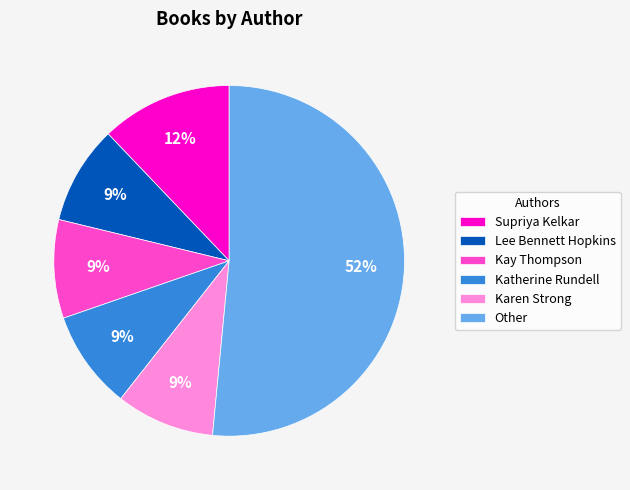

To the nearest percent, what is the average slice percentage?

17%